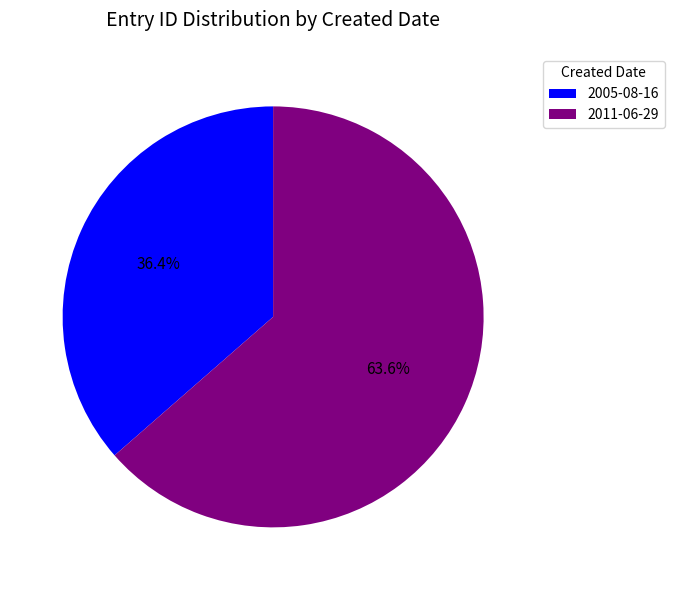

Is it true that 2005-08-16 is 51% of the pie?

False